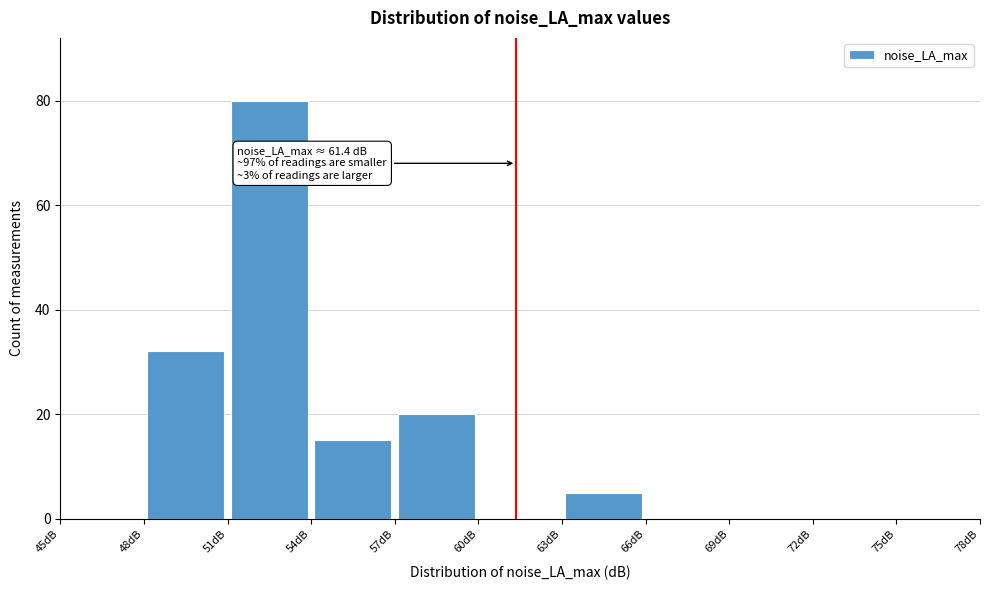

Which range on the x-axis has the tallest bar?

51 to 54